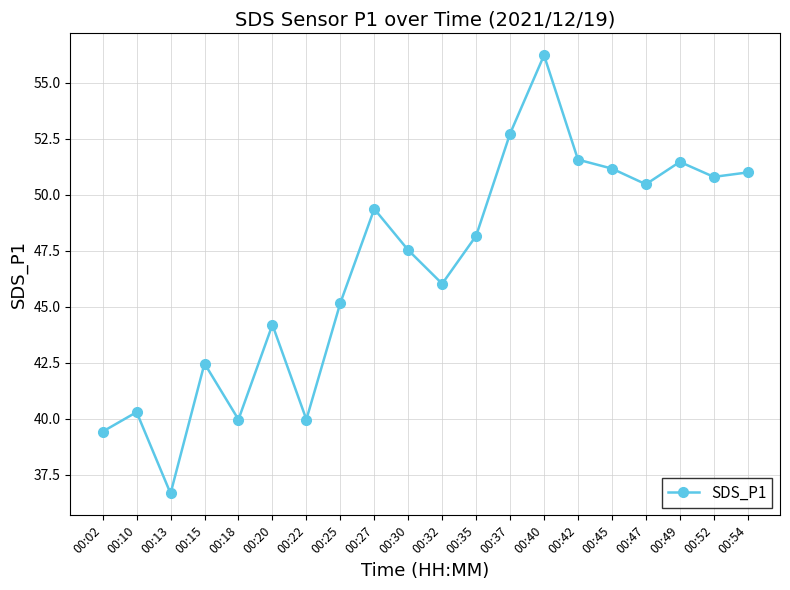

What is the sum of all values?

934.7